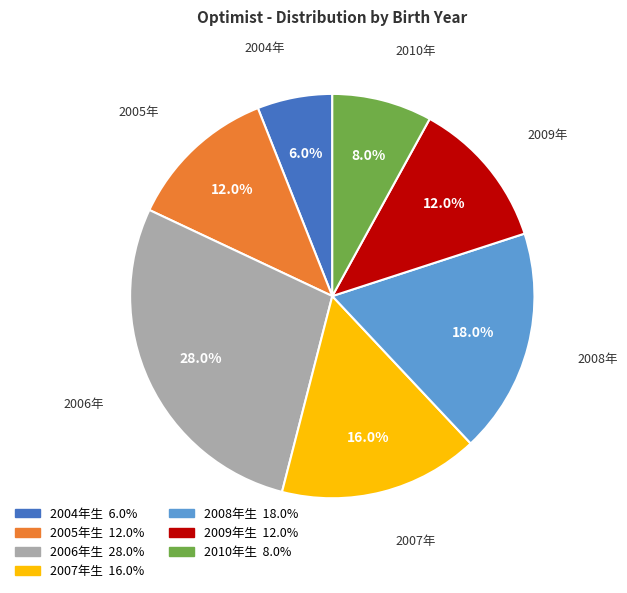

Is there a majority slice in this chart?

No